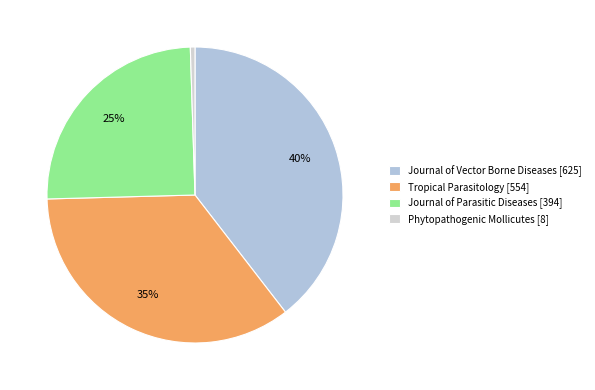

Which category has the smallest portion of the pie?

Phytopathogenic Mollicutes